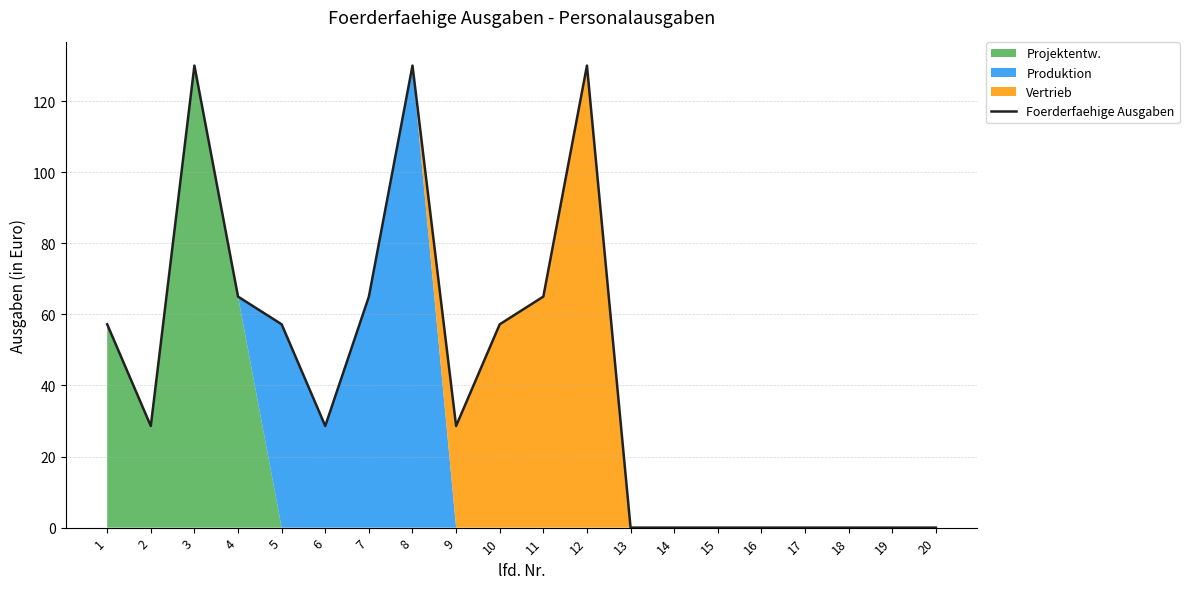

Where is the data nearest to the value 65?

4